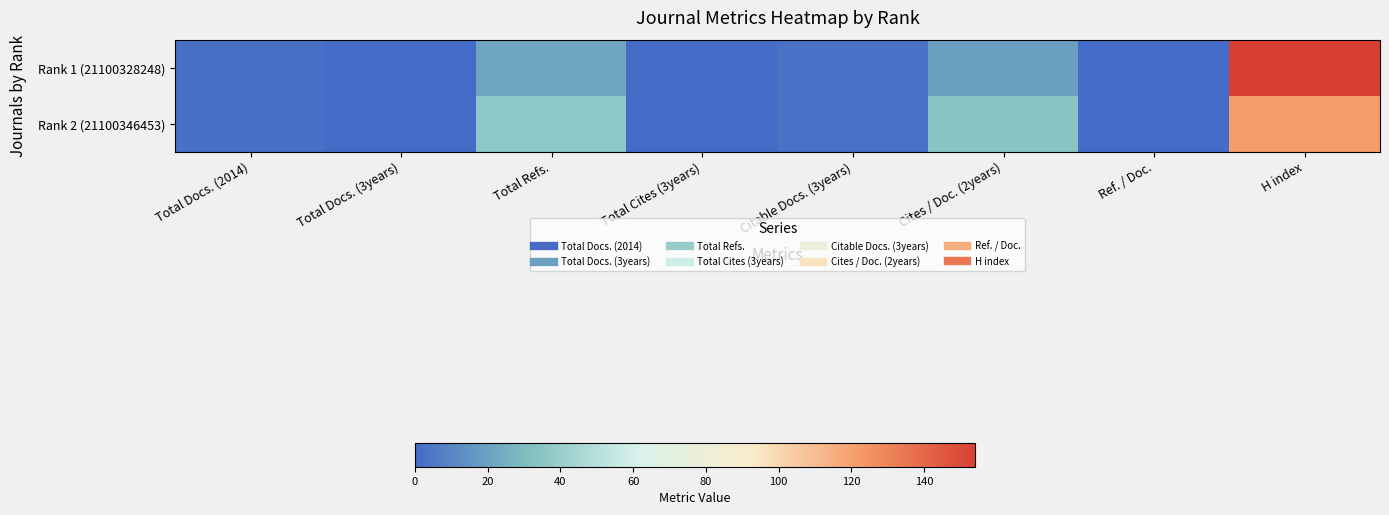

What is the greatest value displayed?

154